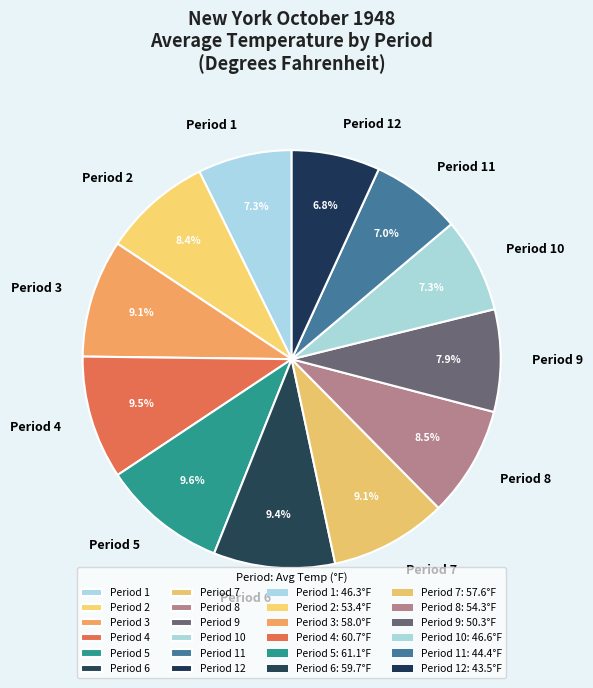

Does any single category account for the majority?

No